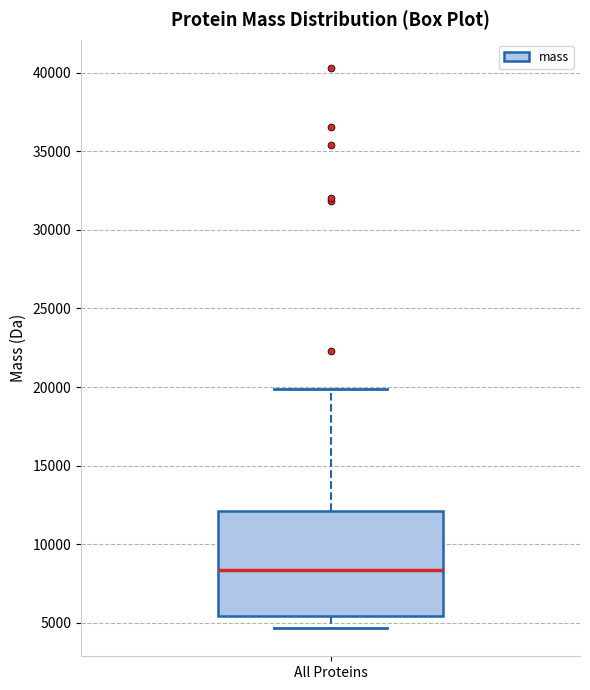

Where is the lower edge of the box for All Proteins on the y-axis? The values are not printed on the chart, so give them approximately, as read against the axis.

5500